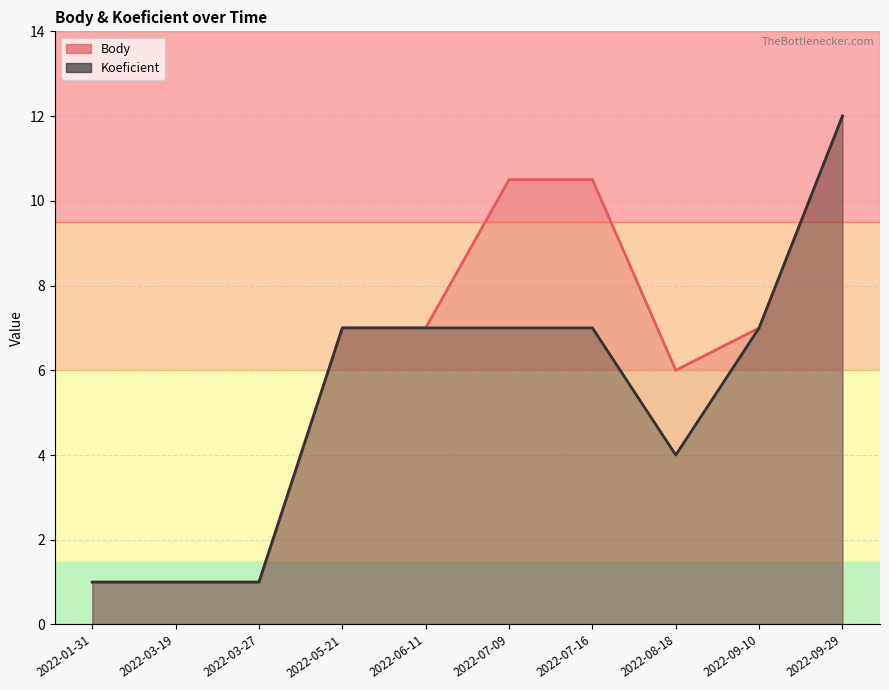

Reading left to right, what are all the values shown in this chart?

Body: 2022-01-31=1.0	2022-03-19=1.0	2022-03-27=1.0	2022-05-21=7.0	2022-06-11=7.0	2022-07-09=10.5	2022-07-16=10.5	2022-08-18=6.0	2022-09-10=7.0	2022-09-29=12.0
Koeficient: 2022-01-31=1.0	2022-03-19=1.0	2022-03-27=1.0	2022-05-21=7.0	2022-06-11=7.0	2022-07-09=7.0	2022-07-16=7.0	2022-08-18=4.0	2022-09-10=7.0	2022-09-29=12.0